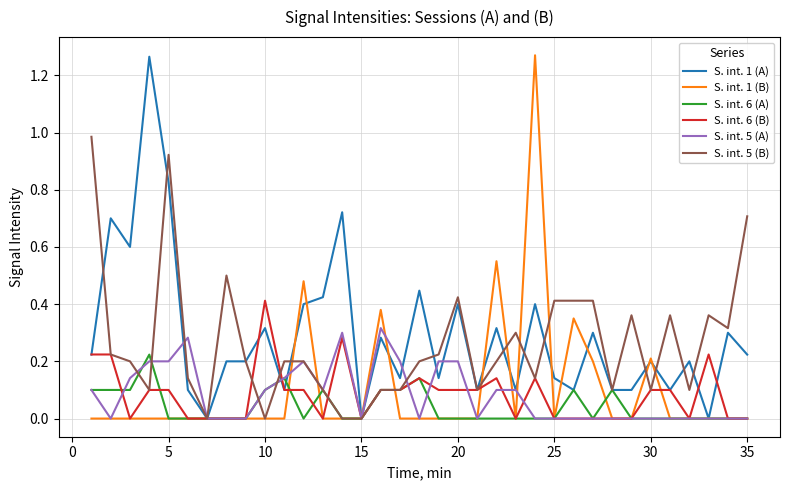

Is this an area chart (filled region under the line)?

No